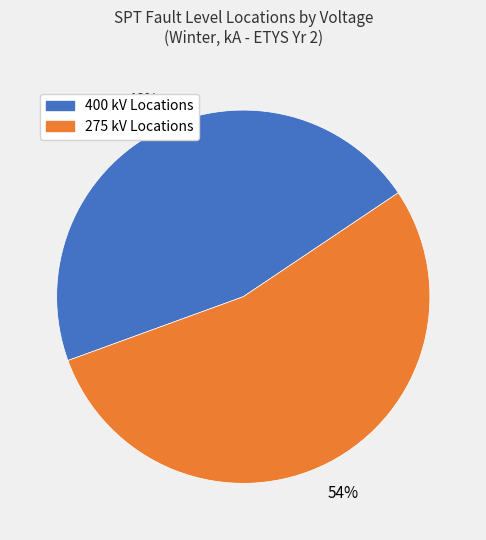

To the nearest percent, what is the difference between the largest and smallest slice percentages?

8%